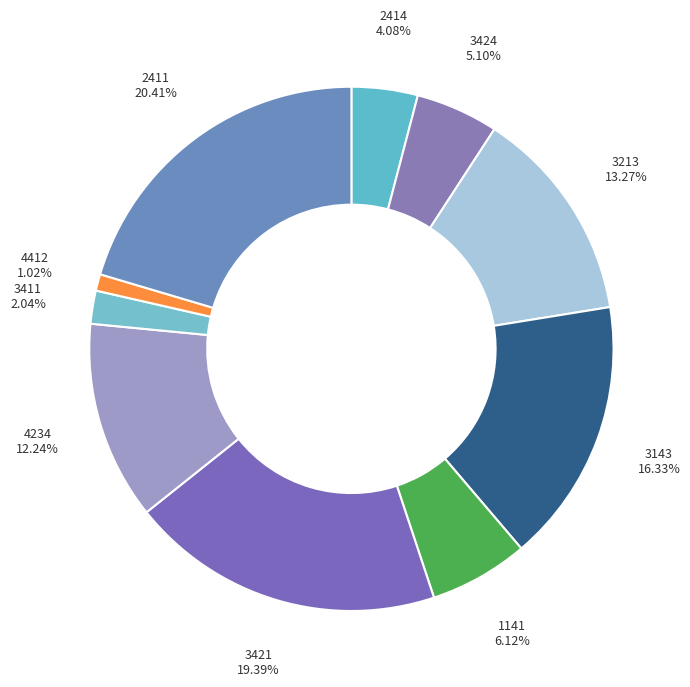

True or false: 2411 accounts for 20% of the total.

True